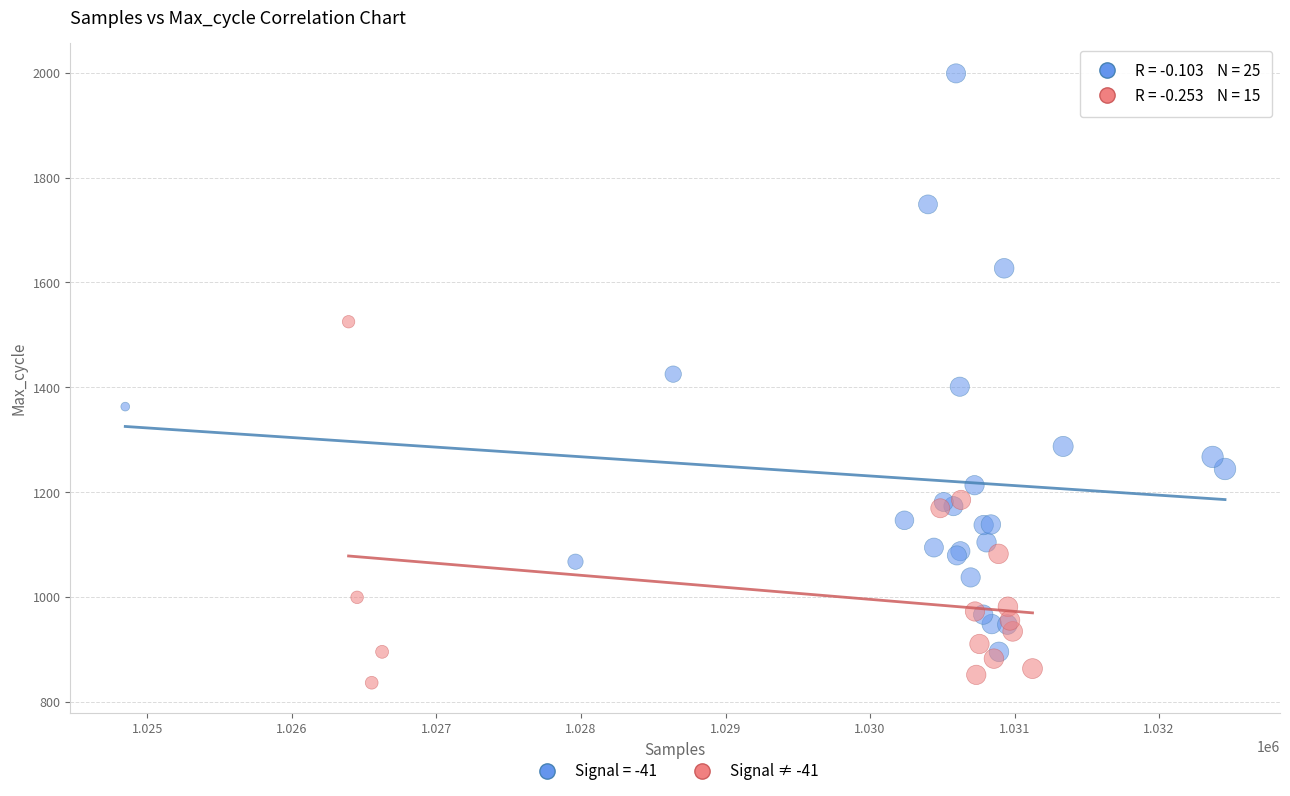

Which series reaches the maximum Y coordinate?

Signal = -41